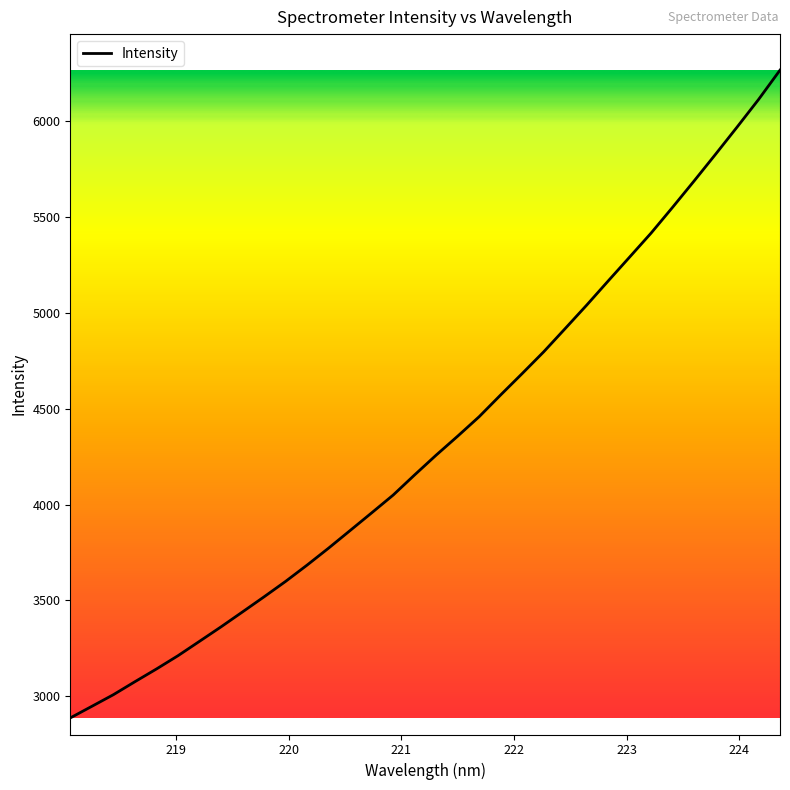

Is this an area chart (filled region under the line)?

No